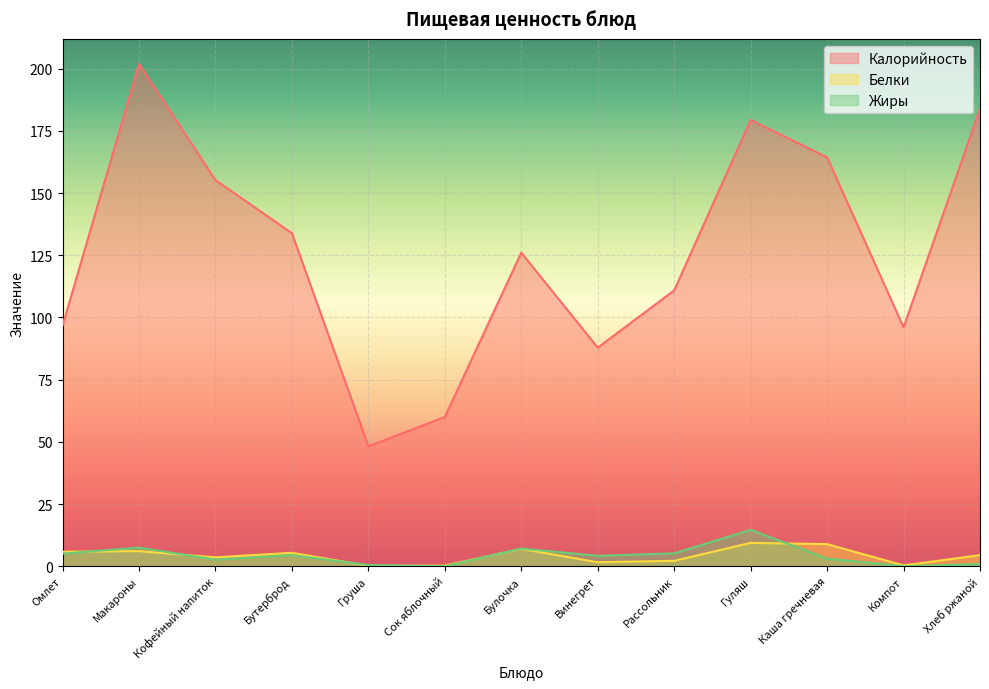

At which category does Жиры reach its first local peak?

Макароны